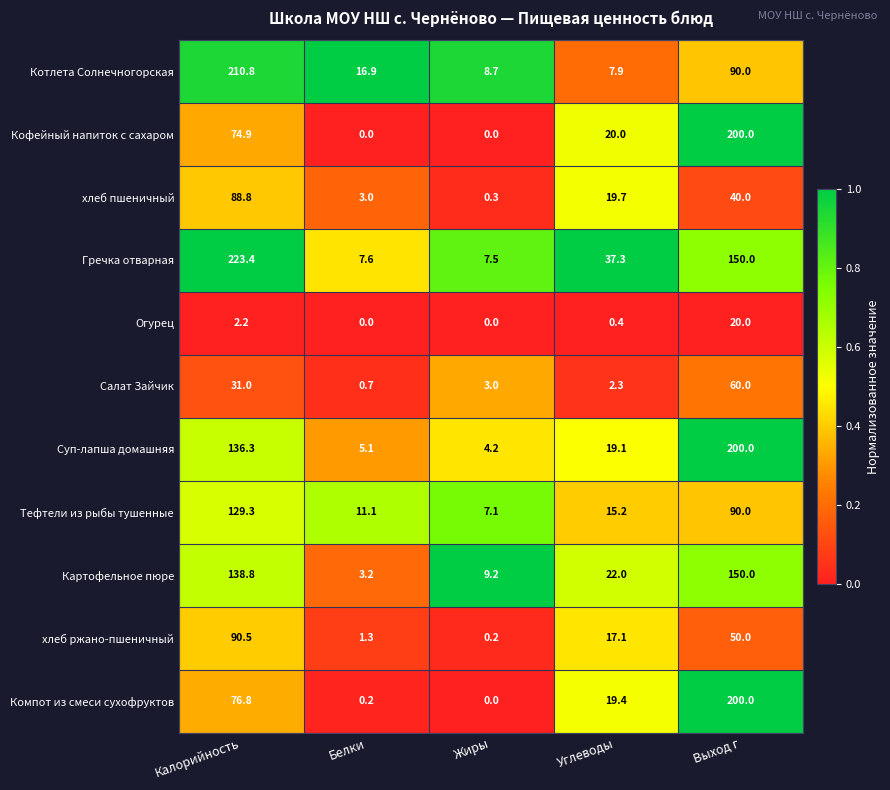

Which series has the widest spread of values?

Гречка отварная